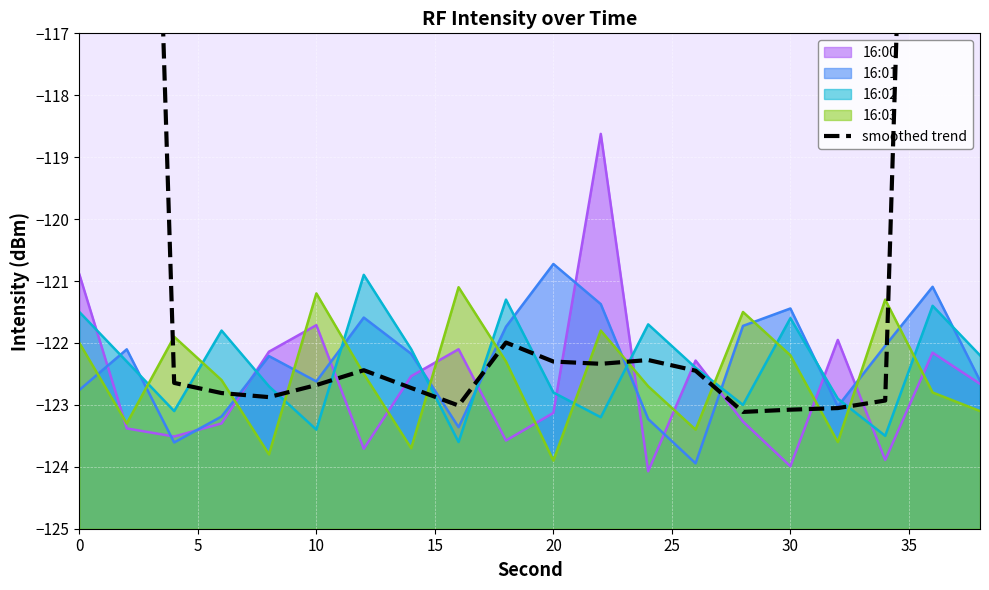

What is the greatest value displayed?

-73.6